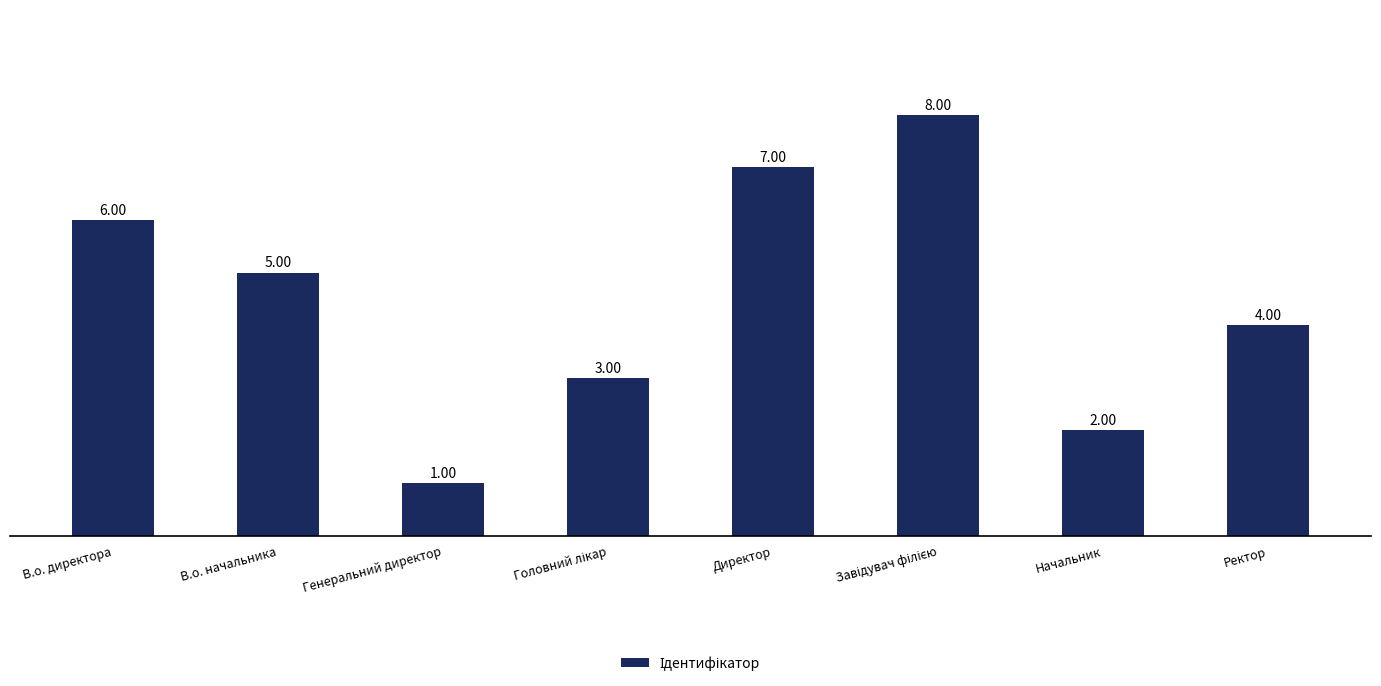

How many data points are less than 5?

4